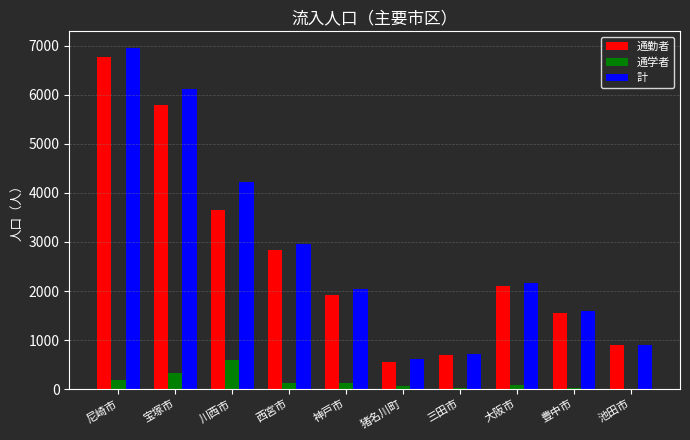

What is the greatest value displayed?

6945